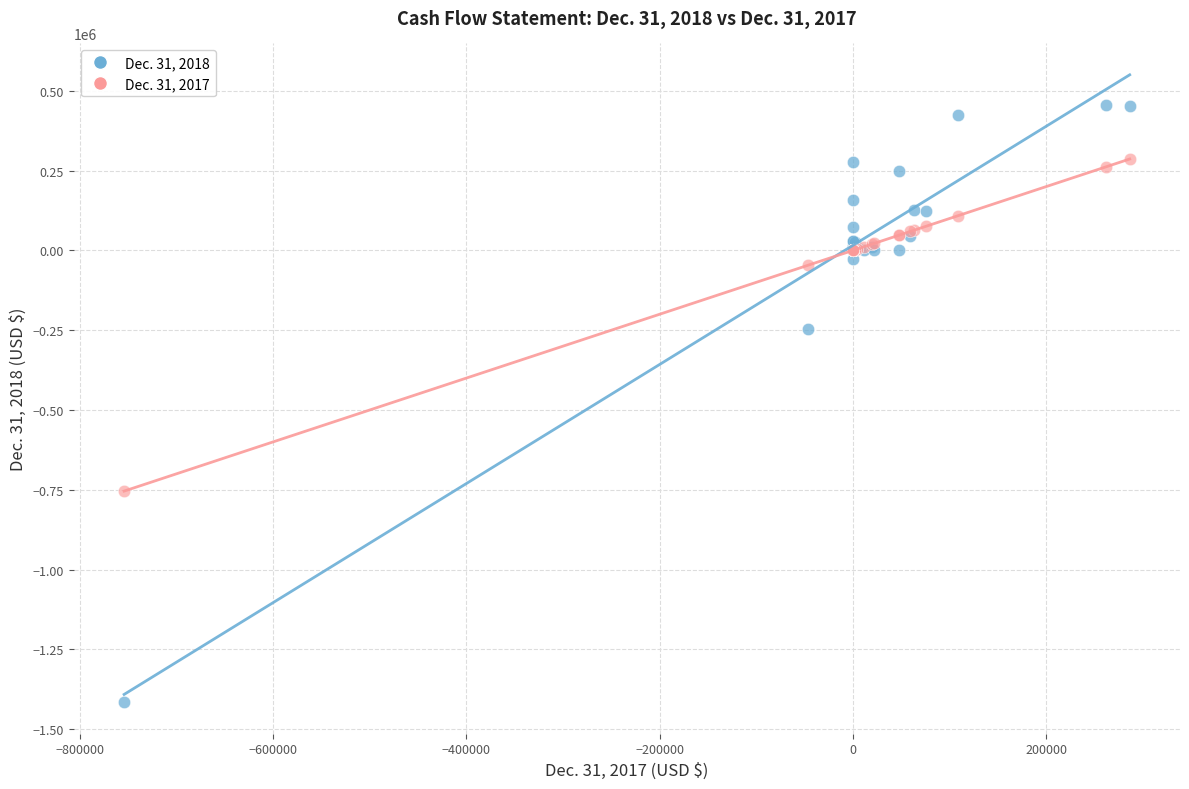

Which series contains the lowest Y value?

Dec. 31, 2018